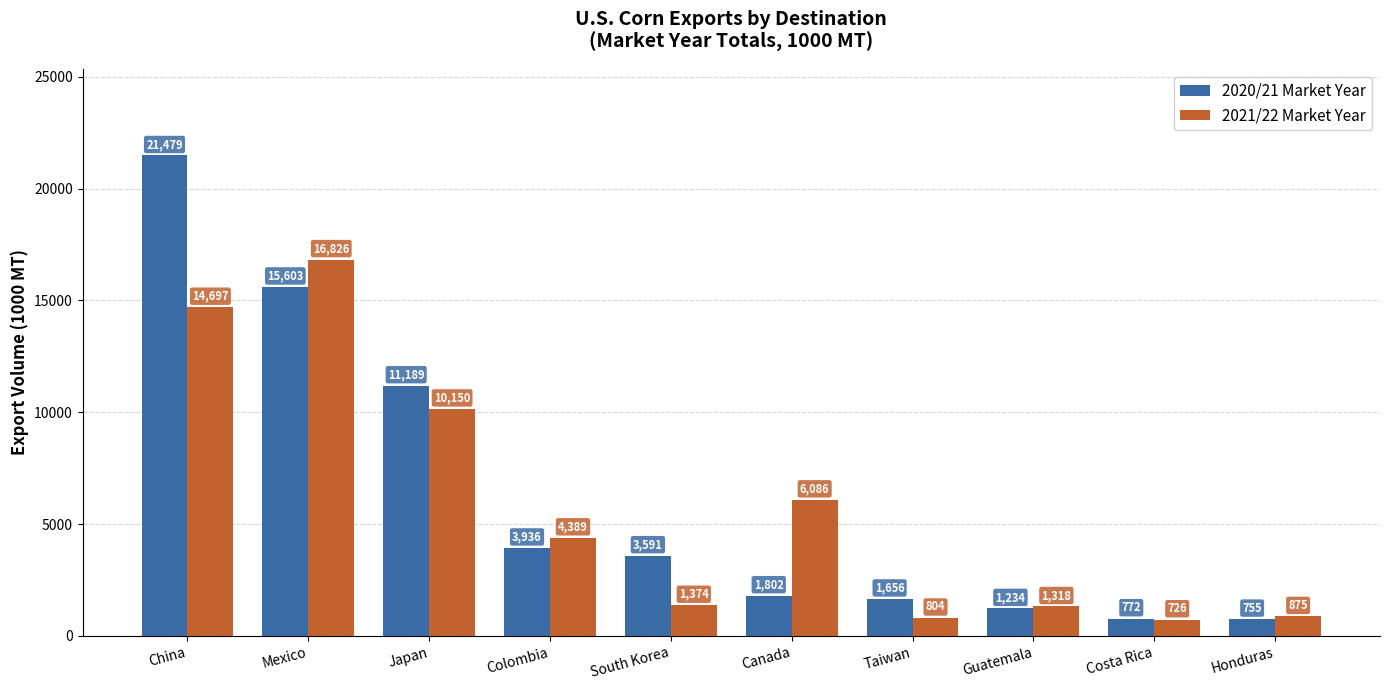

At how many categories does at least one series exceed 17129?

1